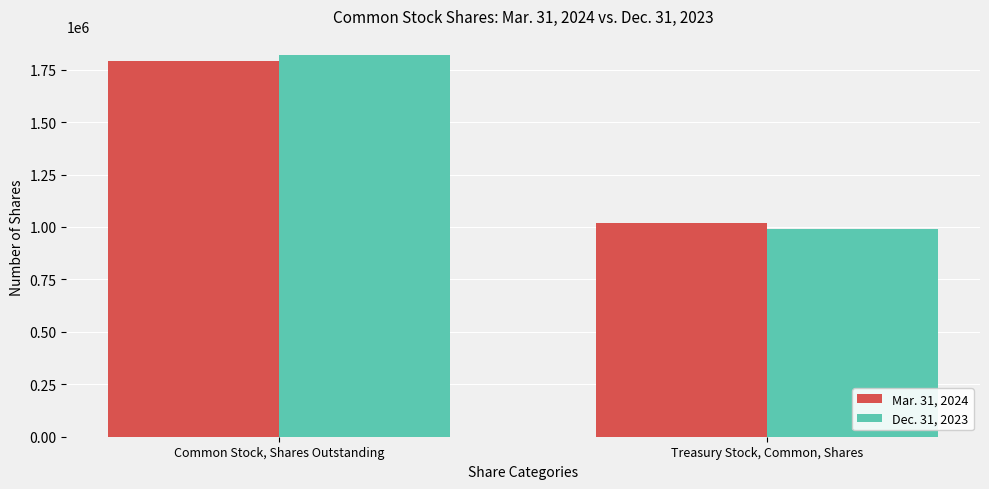

Which series changed the most between Common Stock, Shares Outstanding and Treasury Stock, Common, Shares?

Dec. 31, 2023